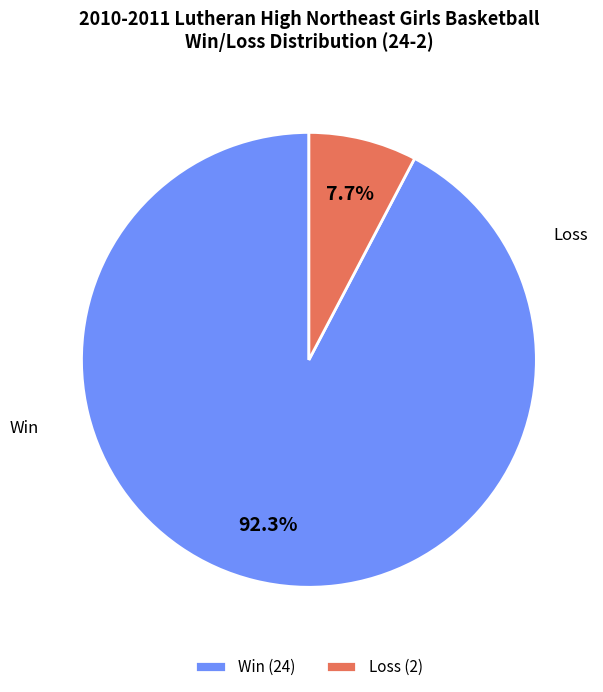

What percentage do Loss (2) and Win (24) together represent?

100.0%